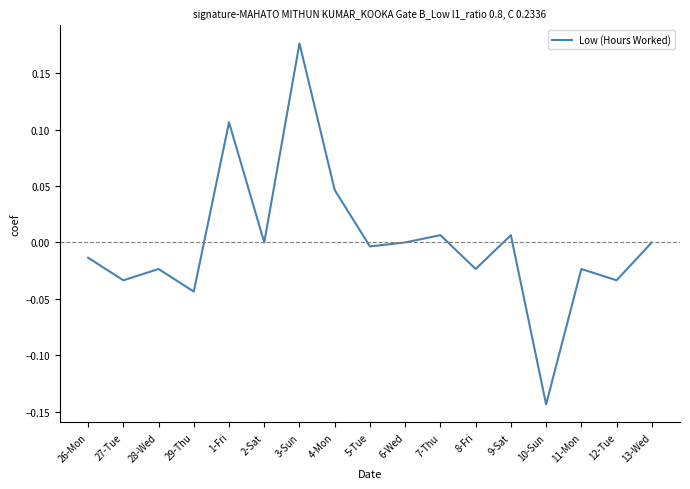

Between 12-Tue and 4-Mon, which is larger?

4-Mon